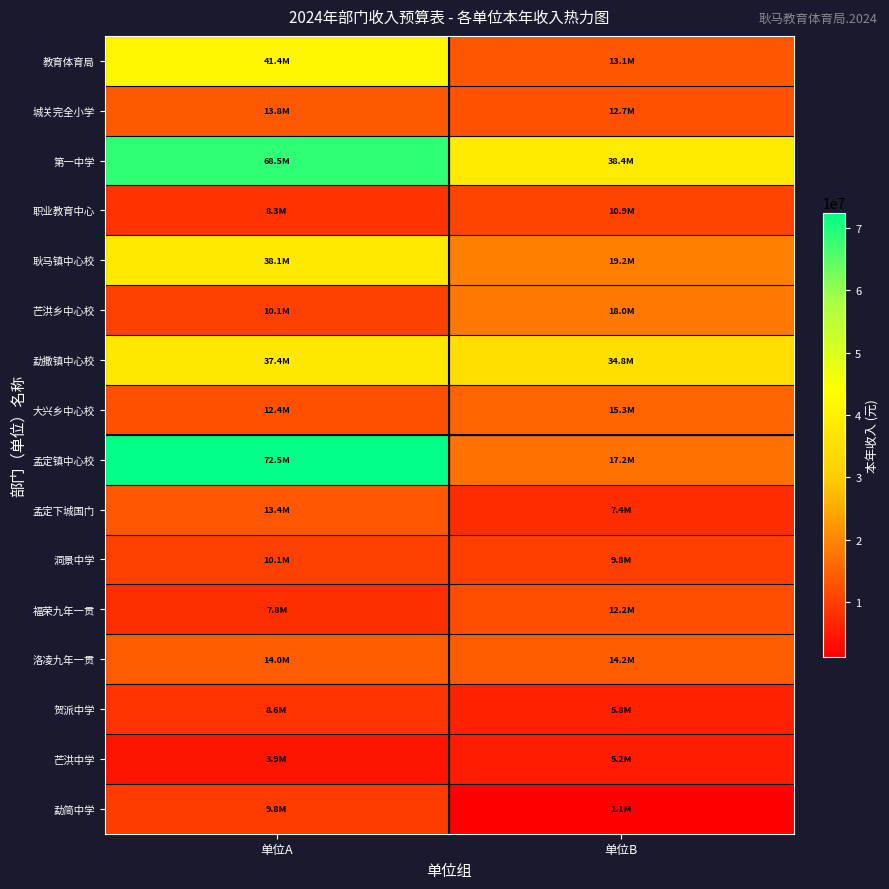

At how many categories does at least one series exceed 1314590?

2